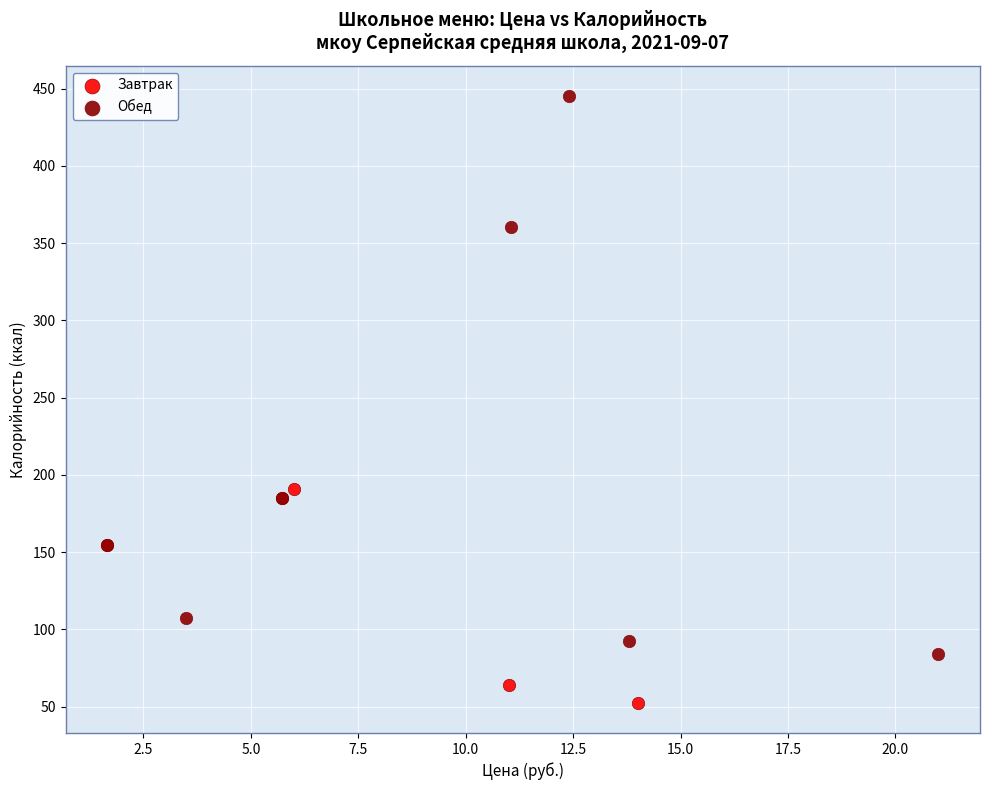

Which series contains the lowest Y value?

Завтрак